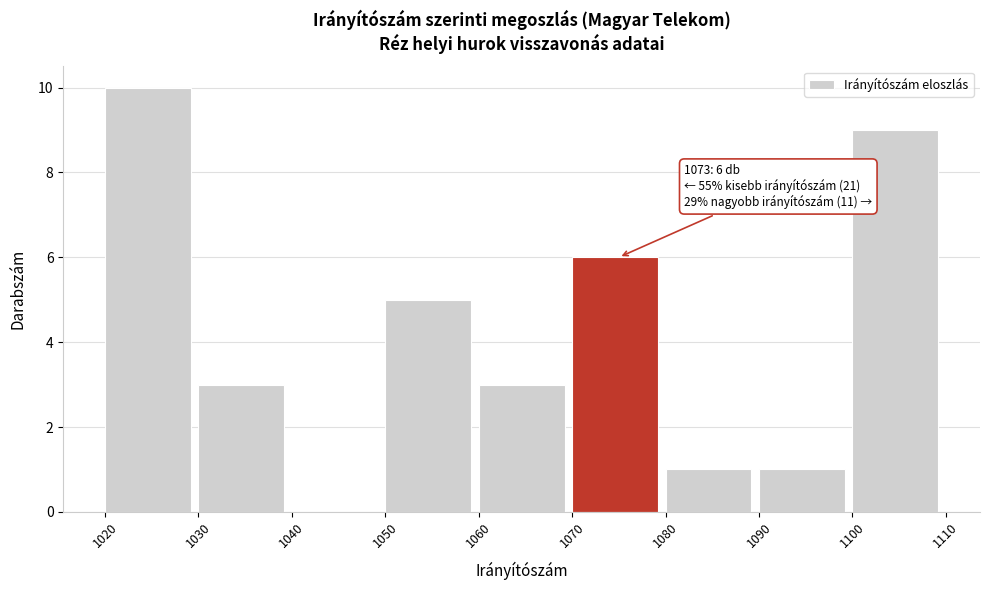

Over which range of the x-axis is the bar tallest?

1020 to 1030